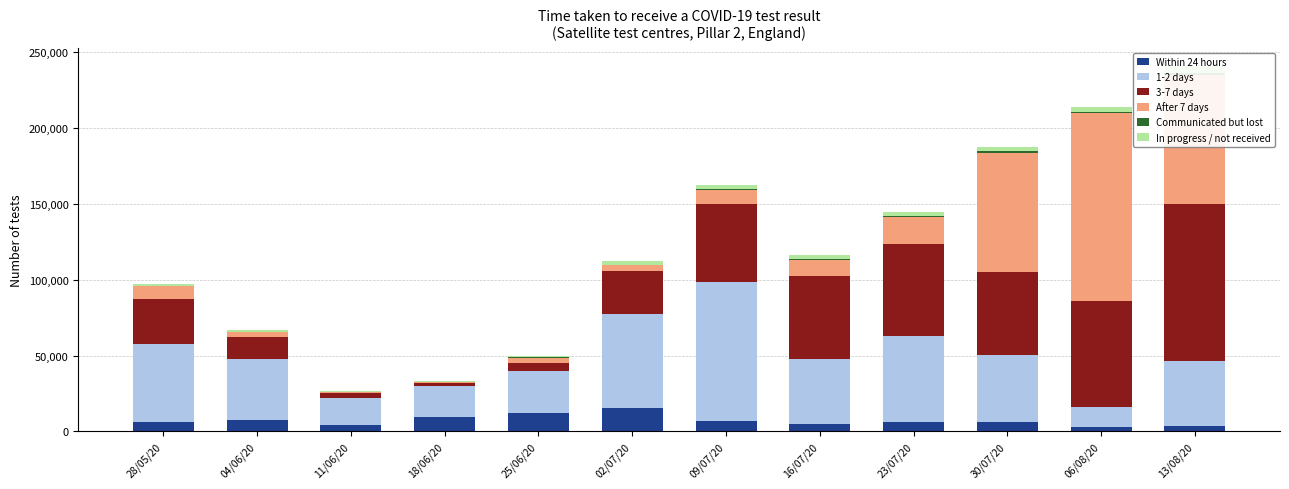

What is the label of the 6th bar from the right?

09/07/20